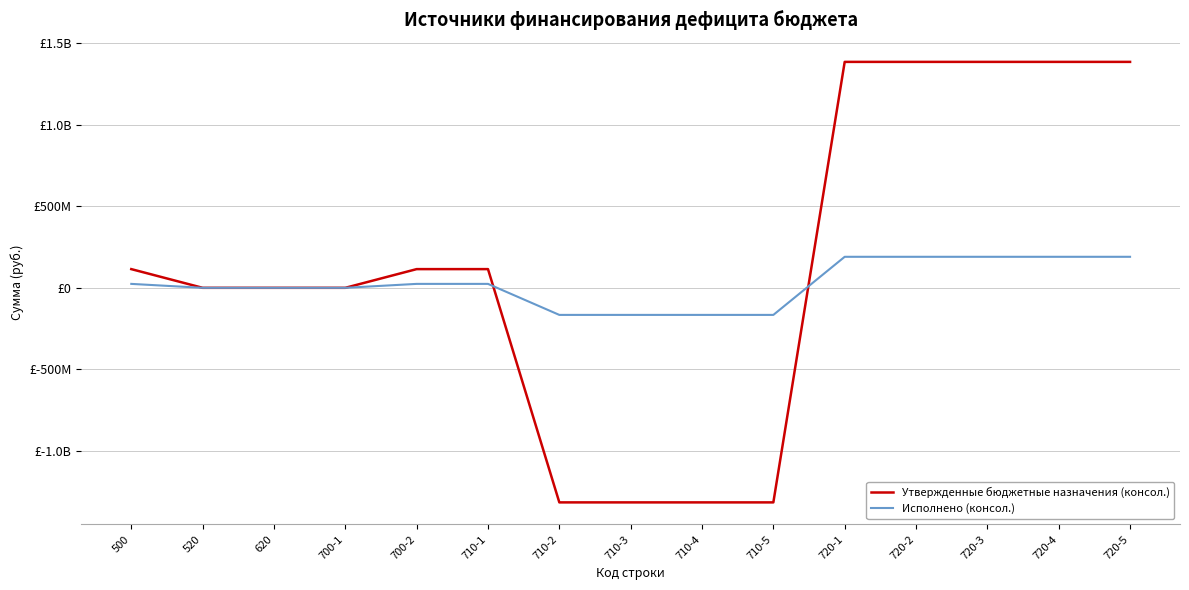

What position from the right is 720-5?

1